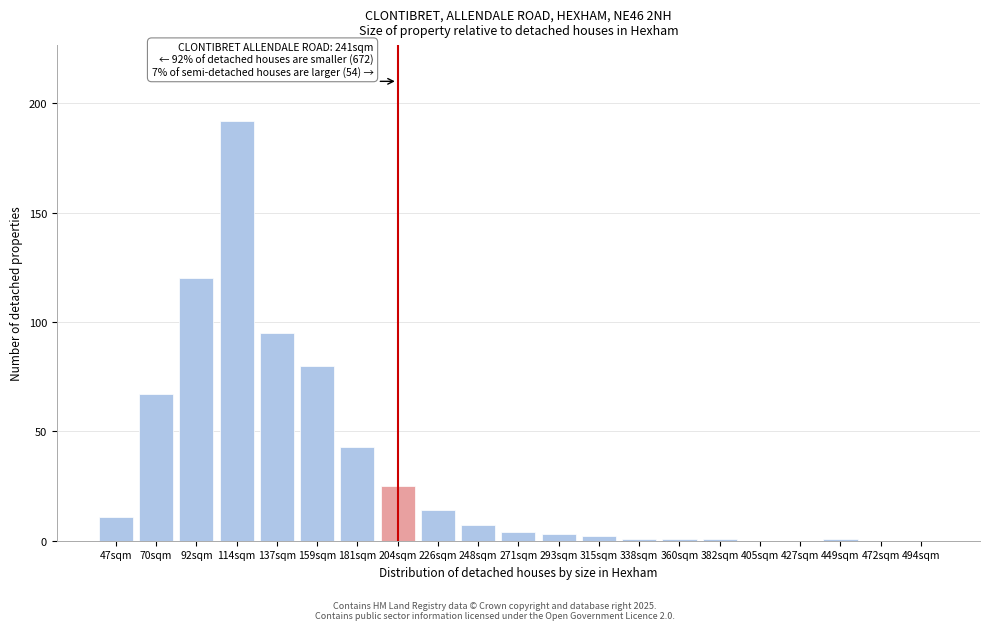

The chart shows a value of 1 at 449sqm. True or false?

True